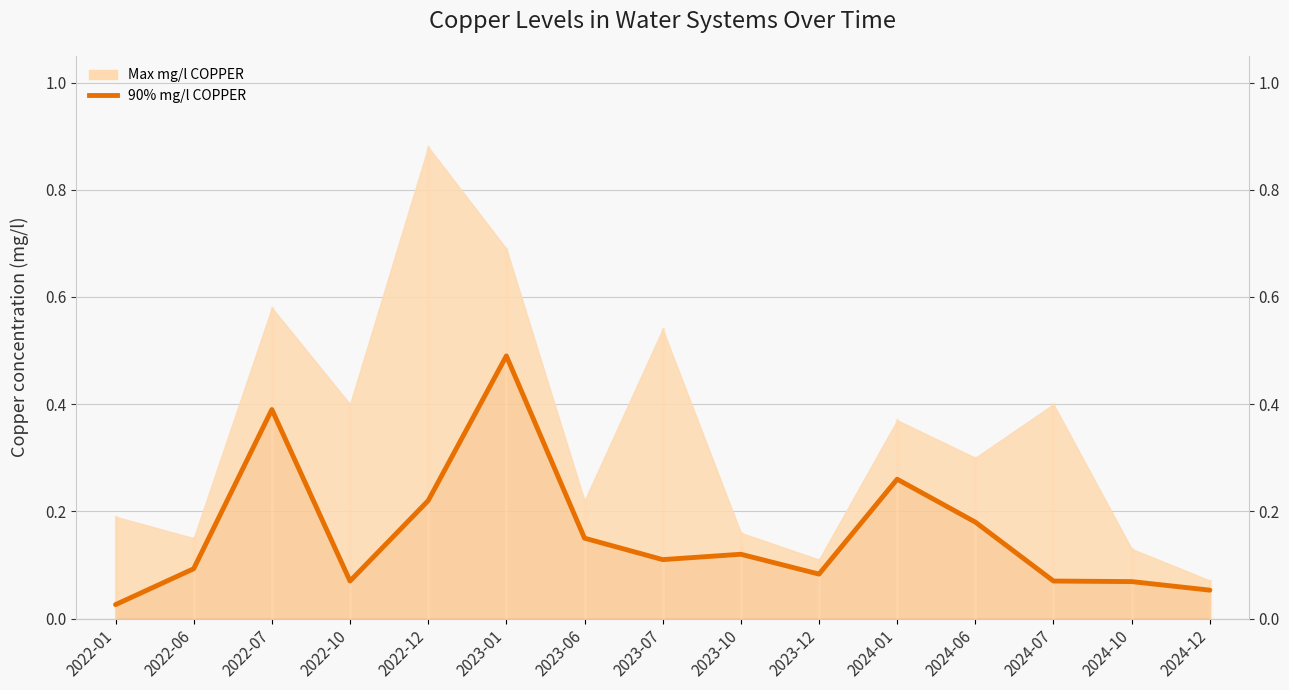

Reading left to right, what are all the values shown in this chart?

0.0	0.1	0.4	0.1	0.2	0.5	0.1	0.1	0.1	0.1	0.3	0.2	0.1	0.1	0.1